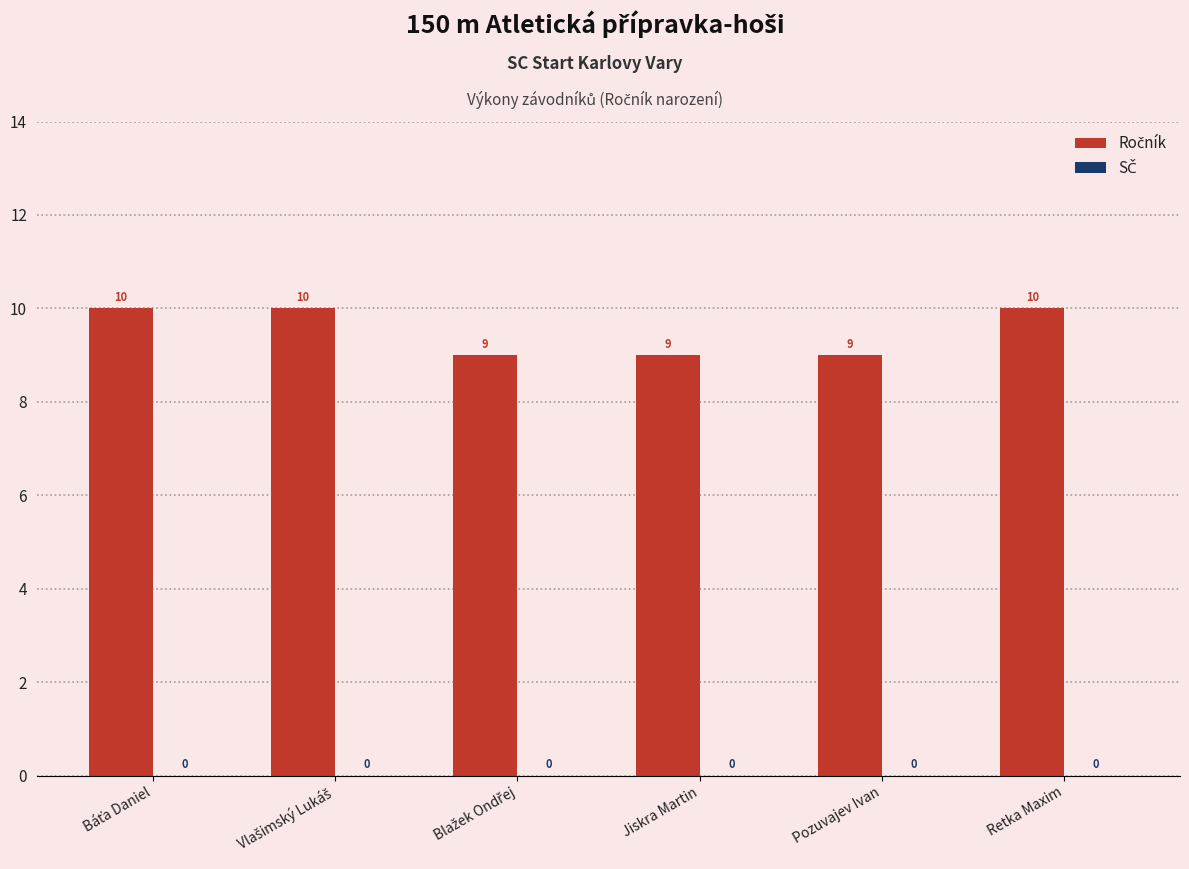

Reading right to left, list all the values displayed in this chart.

10	9	9	9	10	10